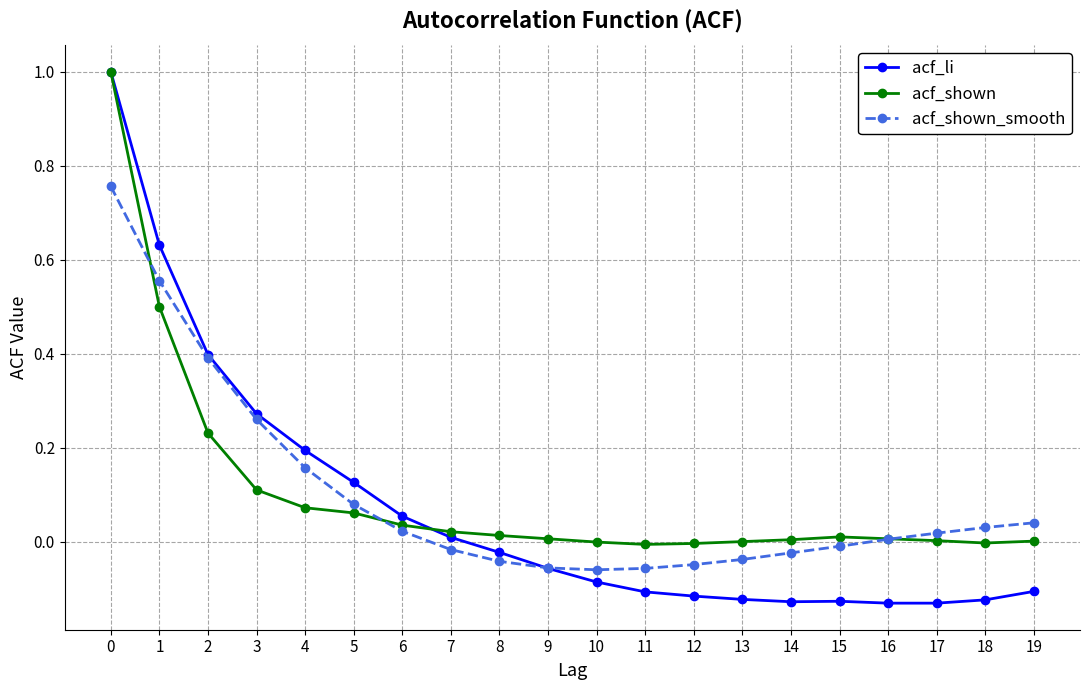

The acf_li series shows -0.0 at 10. True or false?

False